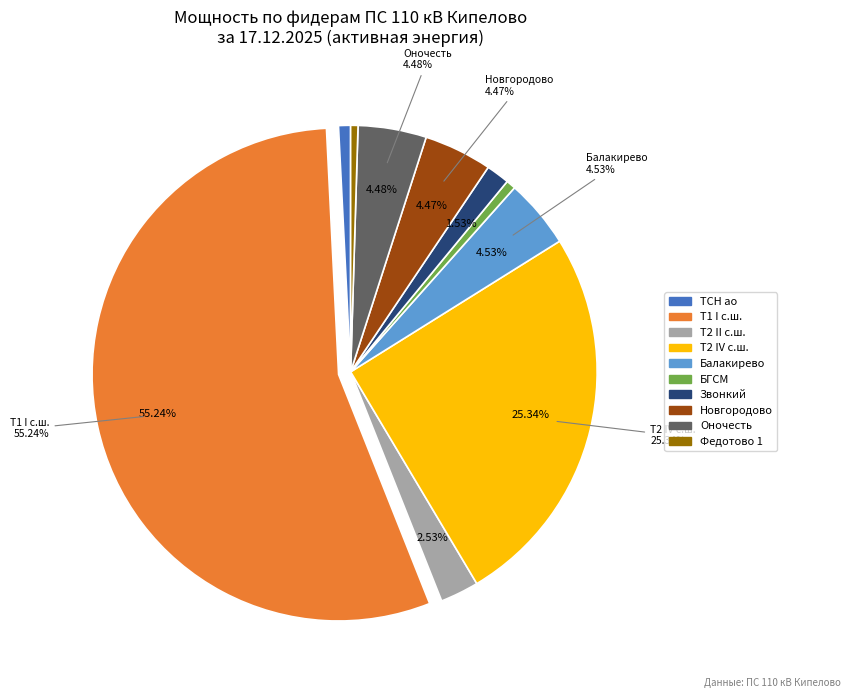

Which slice represents more than half of the pie?

10 Кипелово Т 1 I с.ш. ап RS